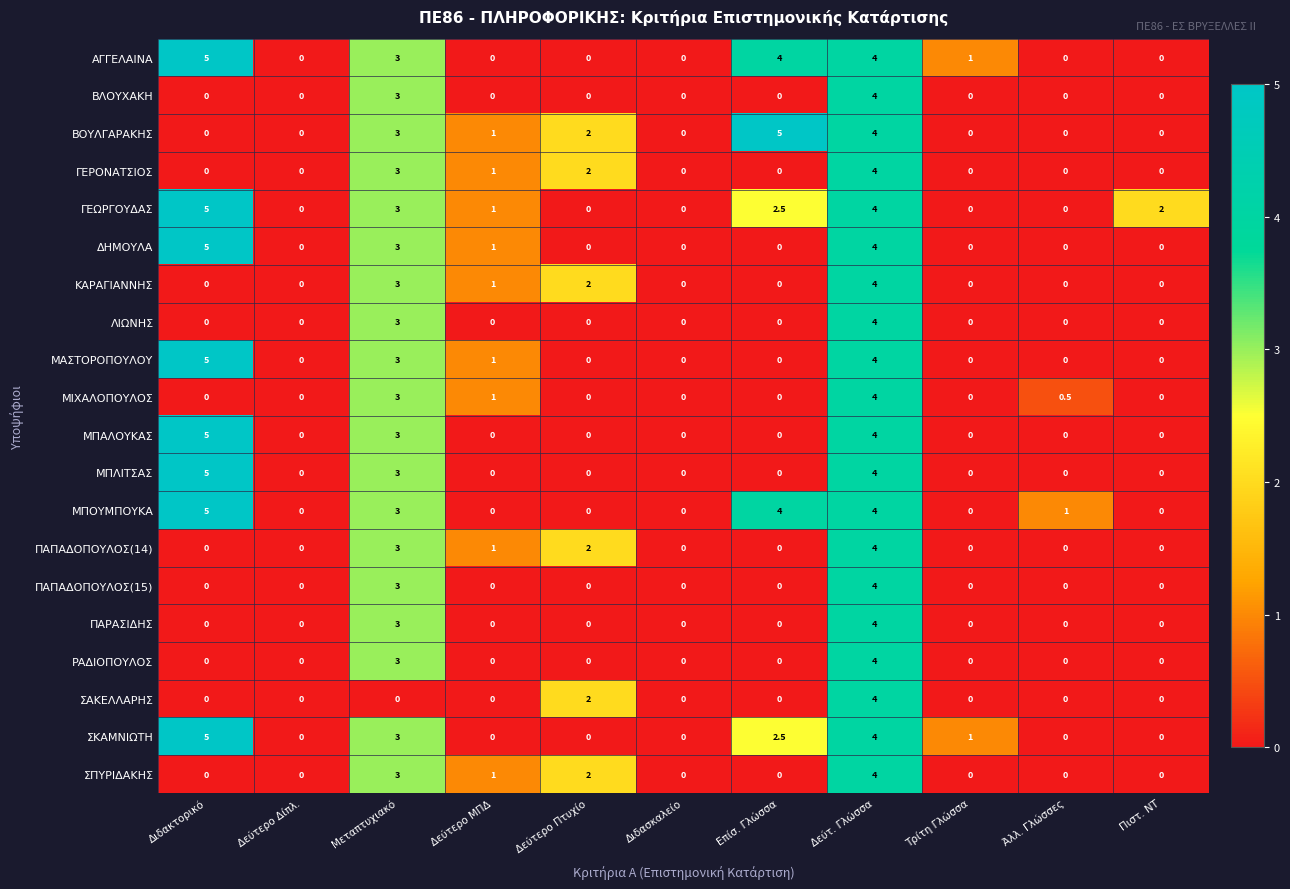

True or false: ΠΑΠΑΔΟΠΟΥΛΟΣ(14) has a value of 2.0 at Δεύτερο Πτυχίο.

True